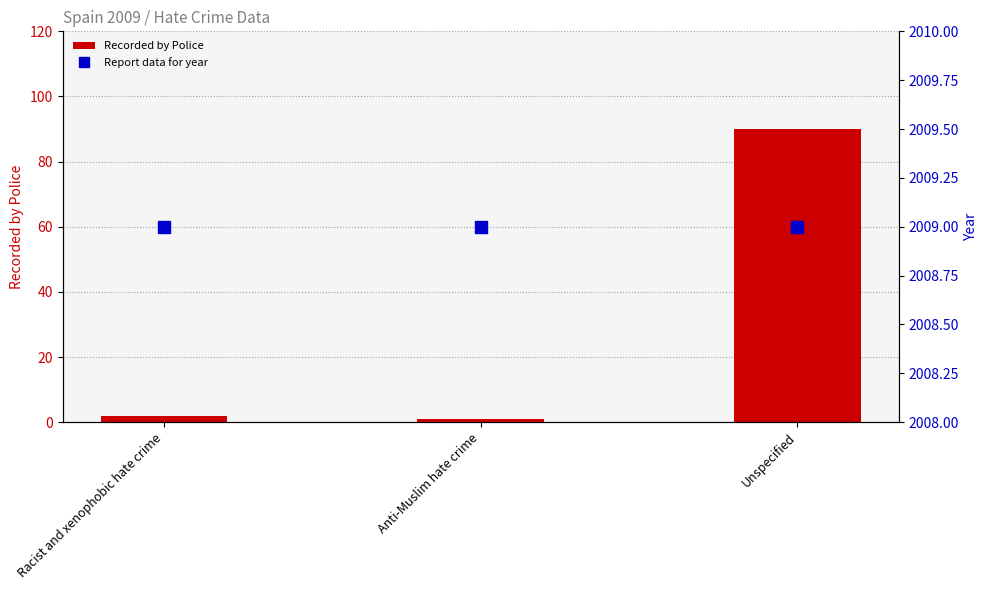

What is the label of the 2nd bar from the right?

Anti-Muslim hate crime